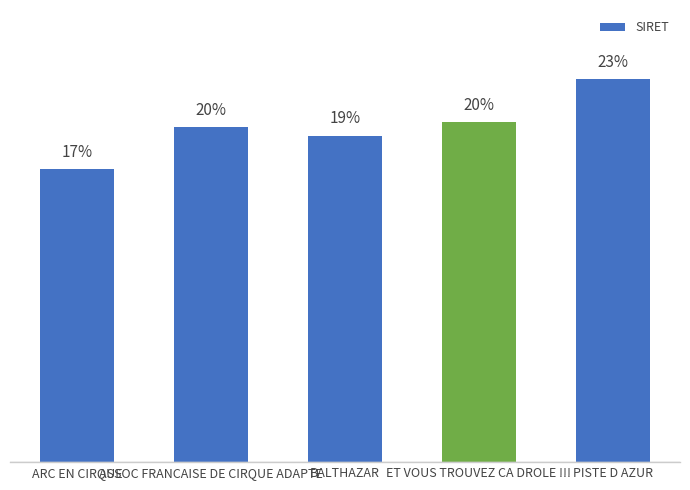

The value at PISTE D AZUR is 22.8. True or false?

True